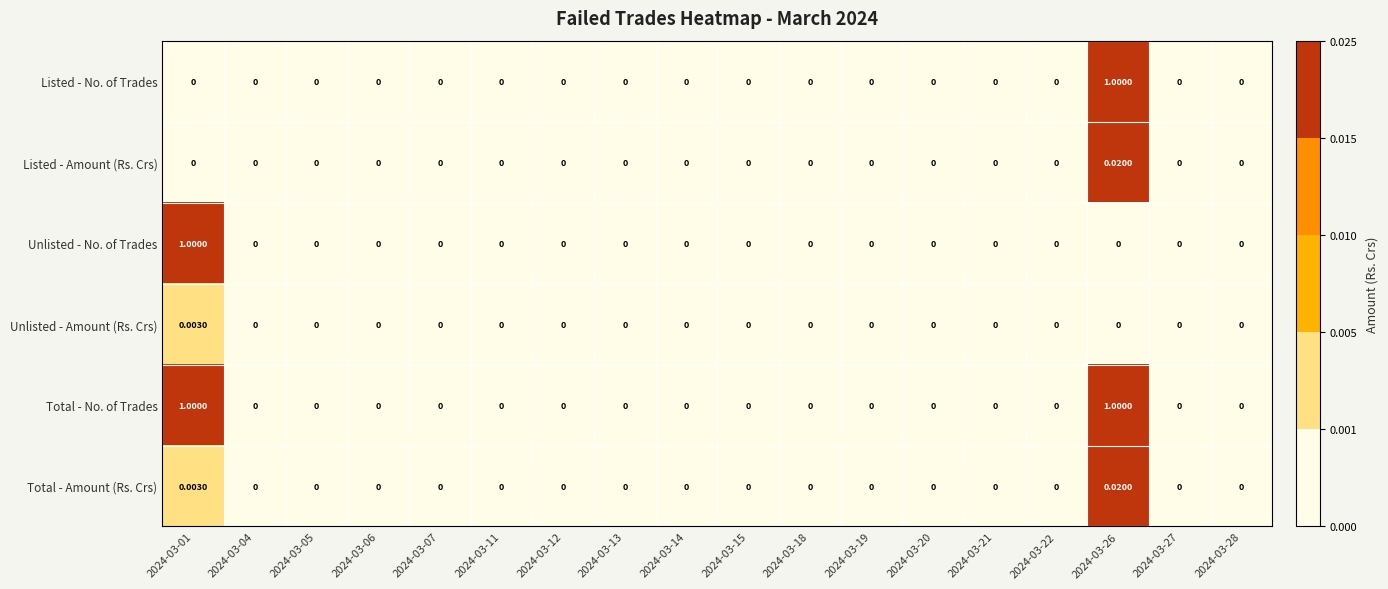

Which series has the largest total across all categories?

Total - No. of Trades